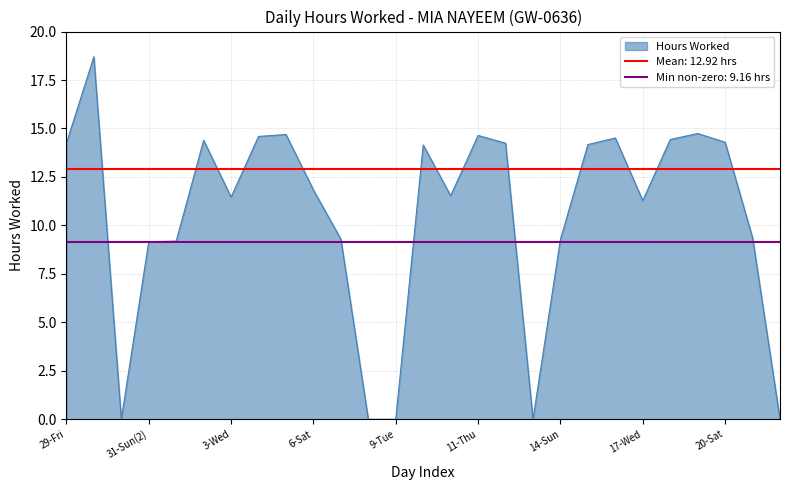

How many values are below 11?

10